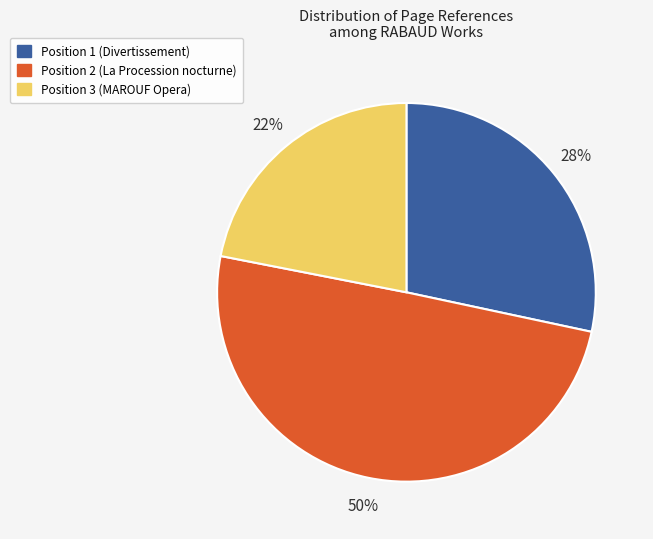

The Position 1 (Divertissement) slice represents 28% of the pie. True or false?

True